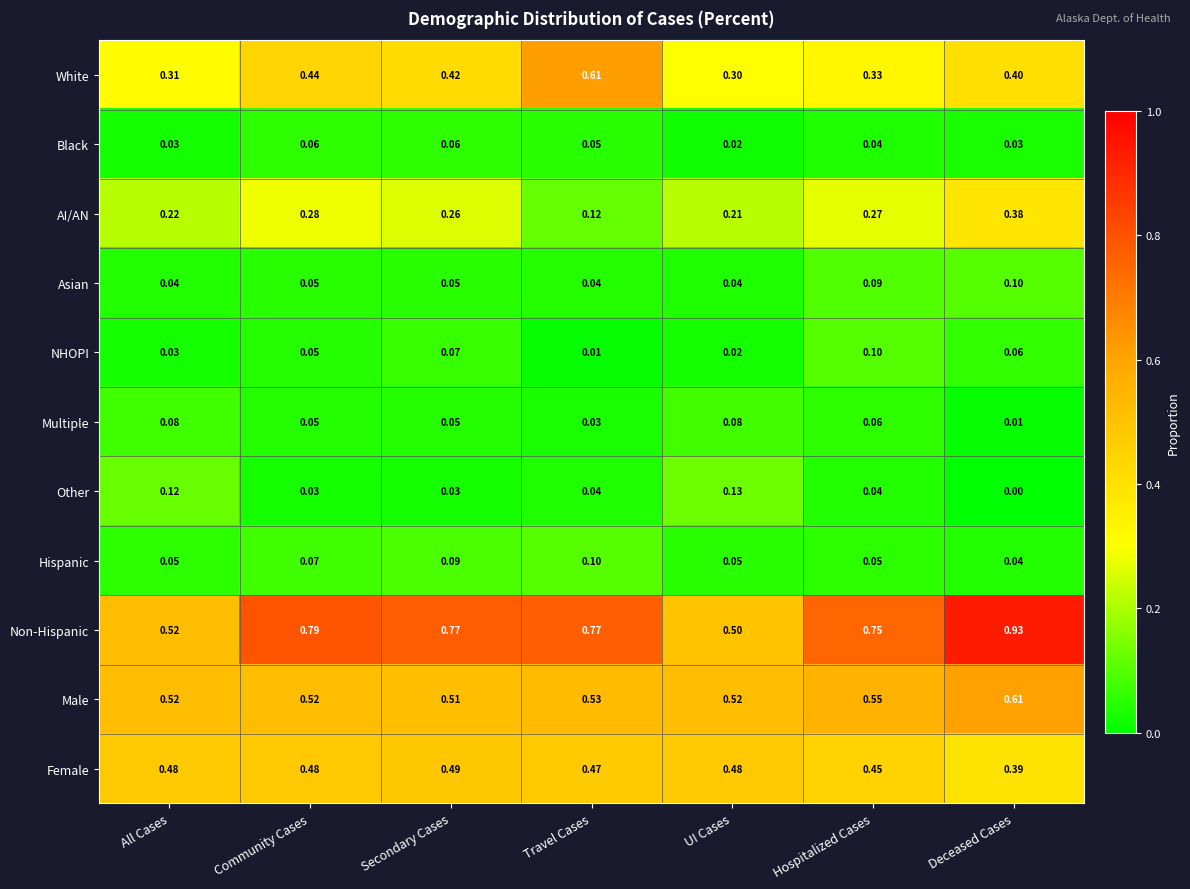

At which label is Multiple closest to 0?

Deceased Cases